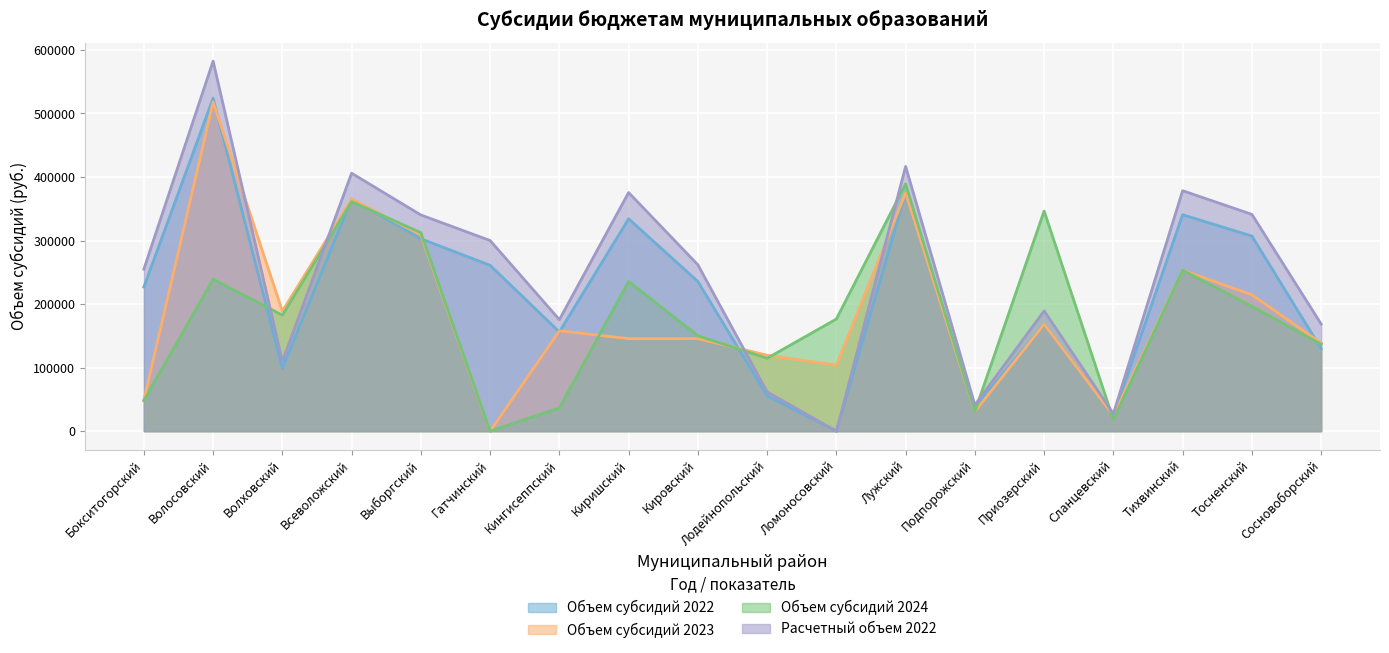

What position from the right is Лужский?

7